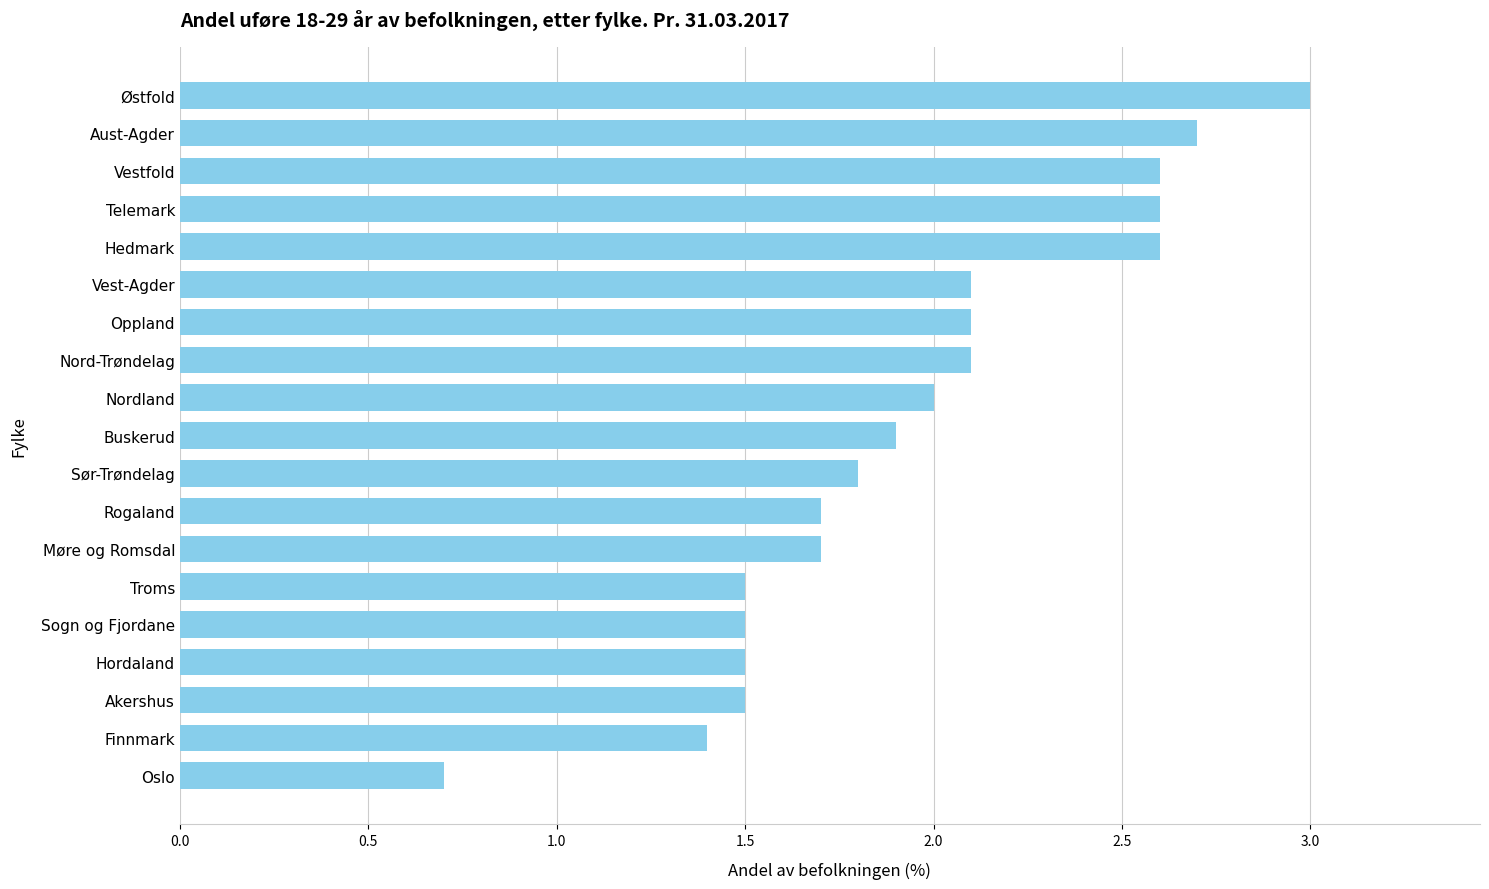

The chart shows a value of 1.7 at Møre og Romsdal. True or false?

True